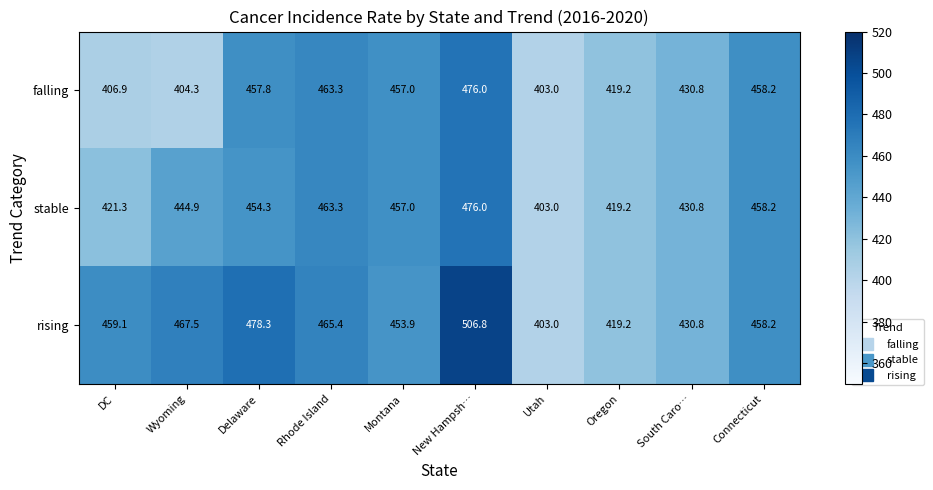

How many values in the stable series are below 454?

5